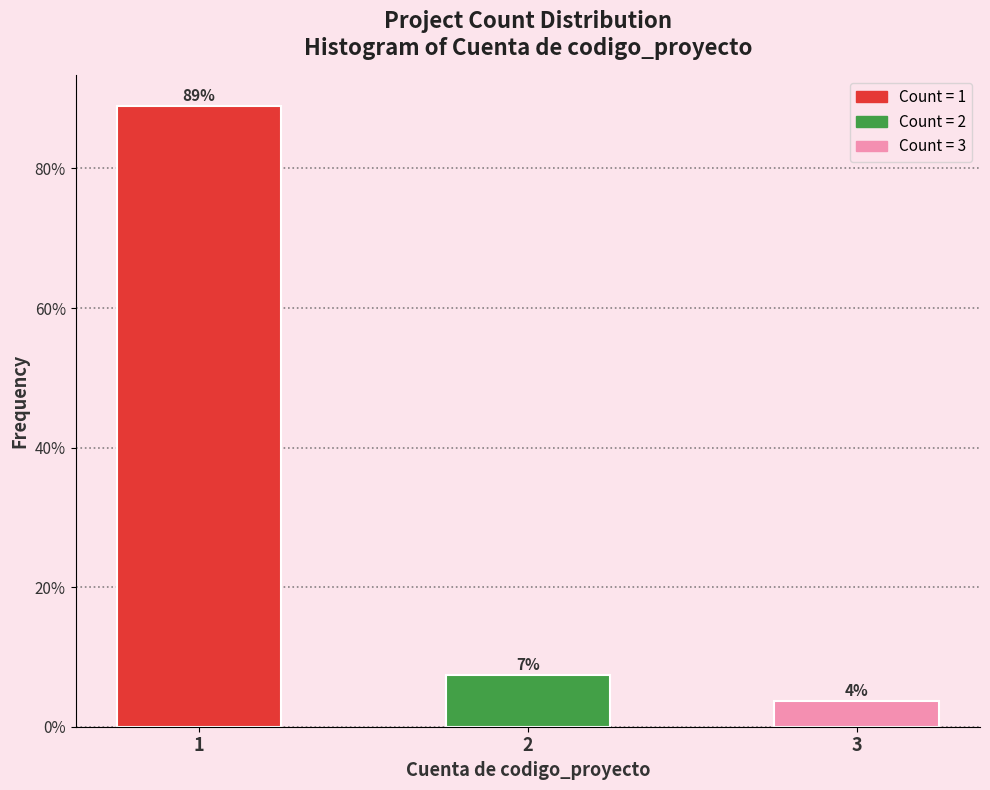

How many bars are there in total?

3